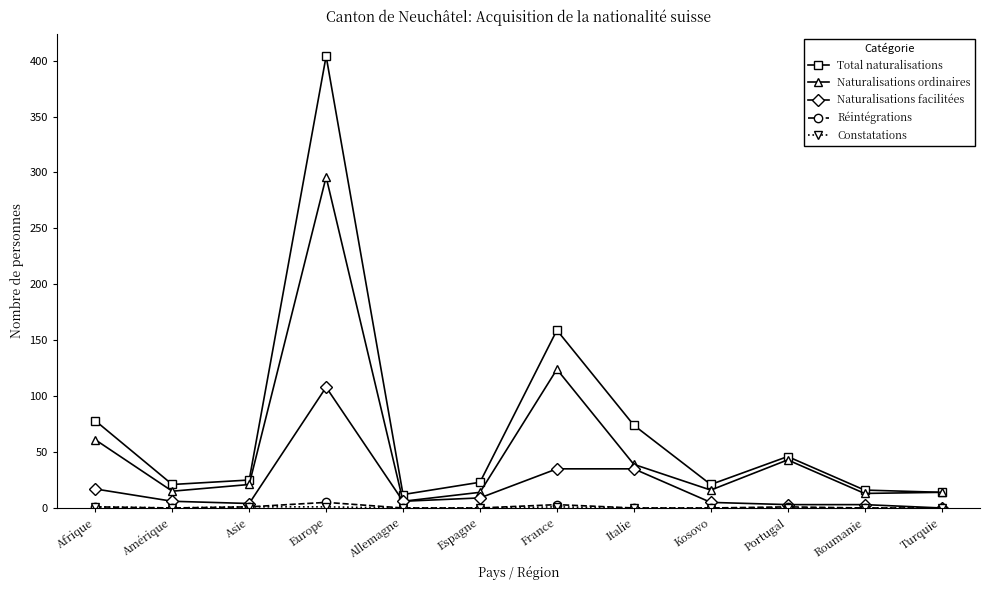

Is the value of Total naturalisations at Turquie greater than the value of Naturalisations facilitées at Kosovo?

Yes